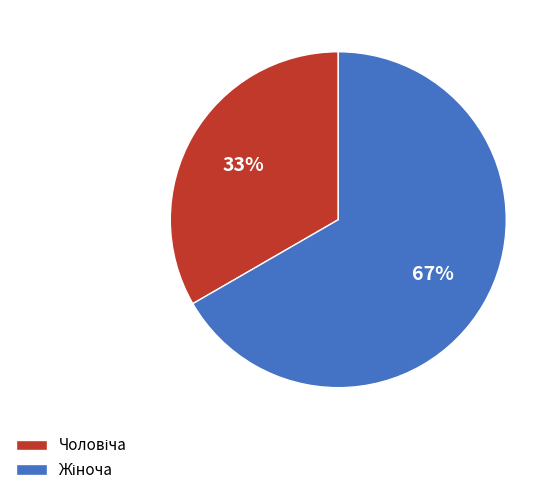

To the nearest percent, what is the average slice percentage?

50%